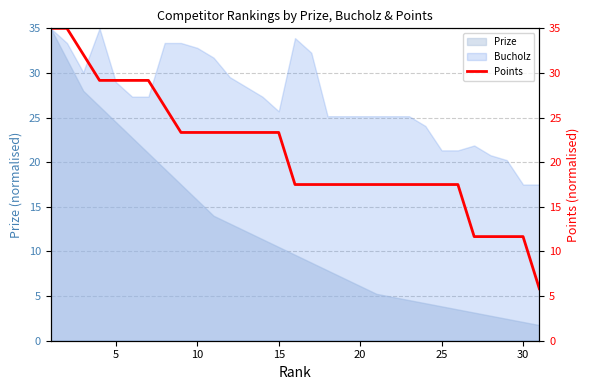

What is the minimum value for Prize?

1.8